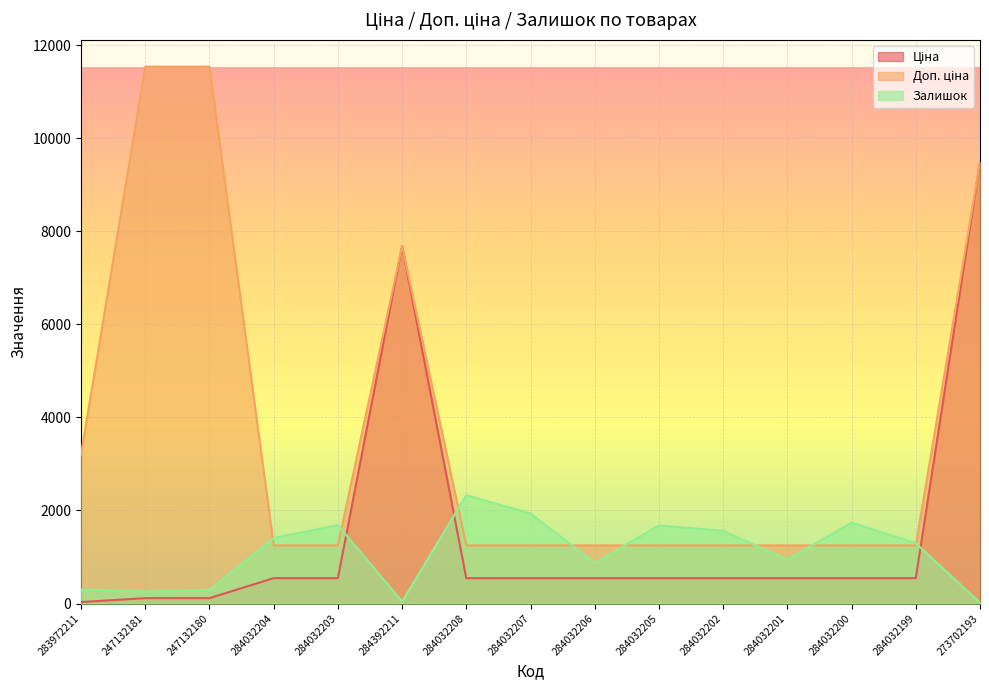

Between 284032206 and 247132181, which is larger?

284032206